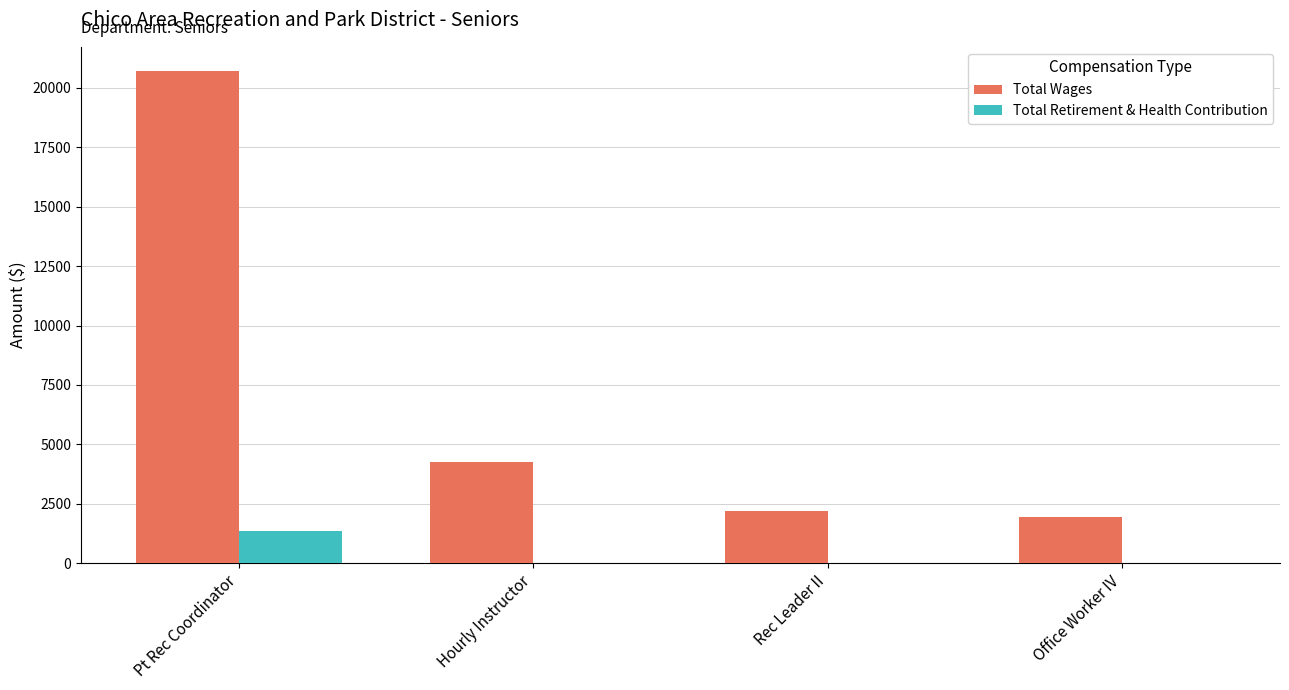

Which series changed the most between Pt Rec Coordinator and Office Worker IV?

Total Wages